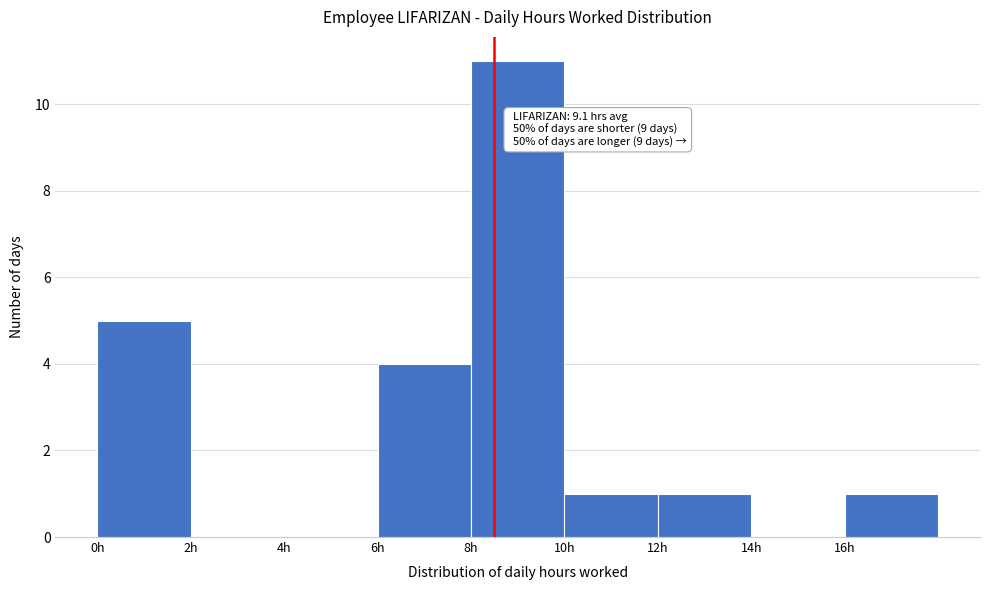

Which range on the x-axis has the tallest bar?

8 to 10